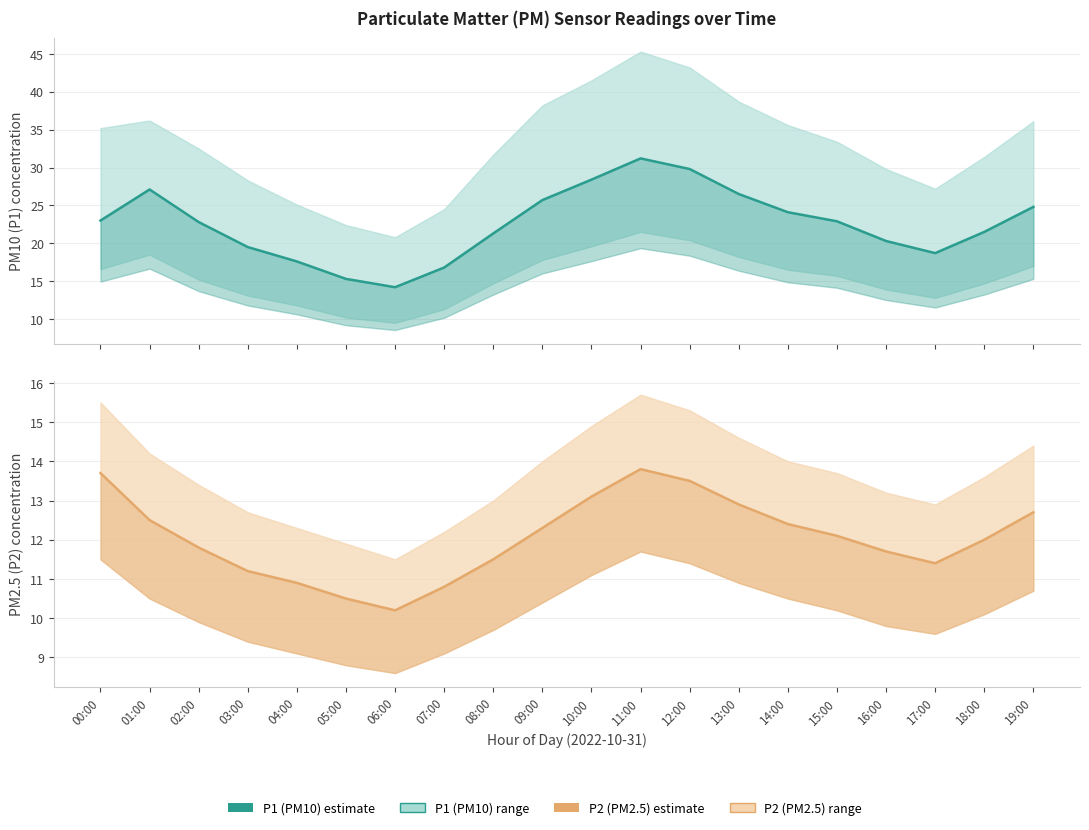

Count the number of data series in this chart.

2